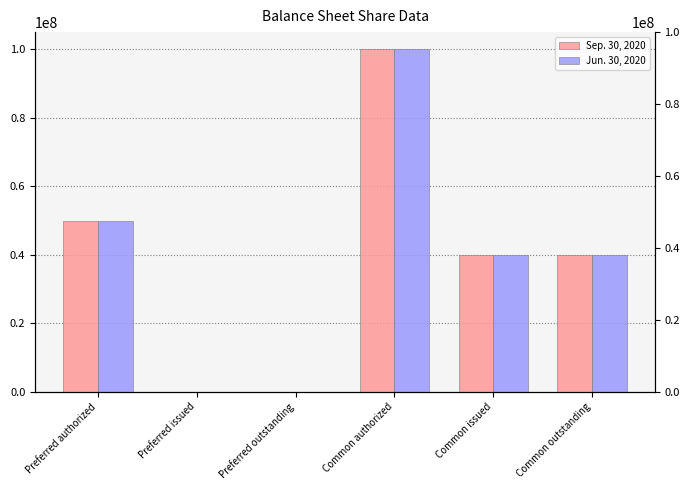

Which series changed the most between Preferred issued and Common outstanding?

Sep. 30, 2020